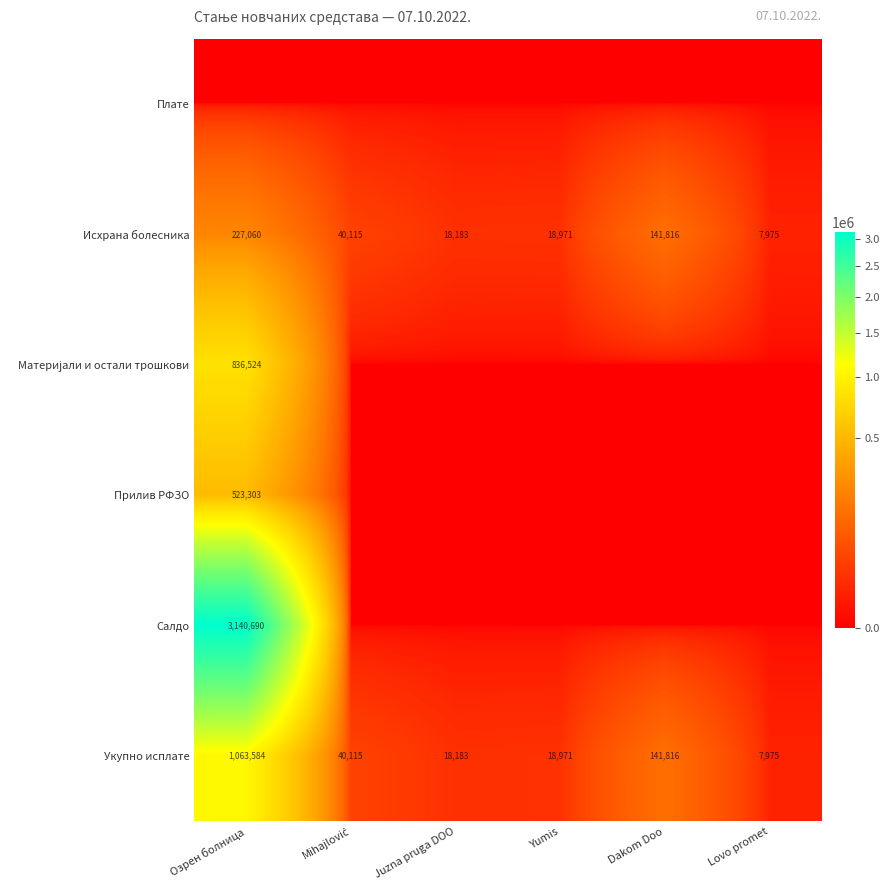

What is the difference between the second highest and second lowest values in the Исхрана болесника series?

123633